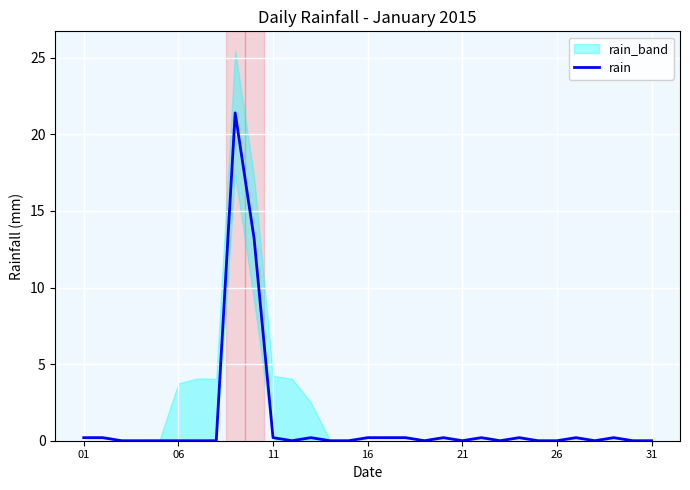

The value of rain at 06 is 13.2. True or false?

False